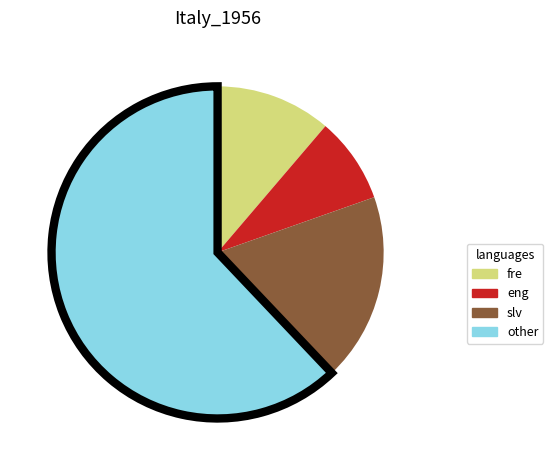

Is there any slice that represents more than half of the pie?

Yes